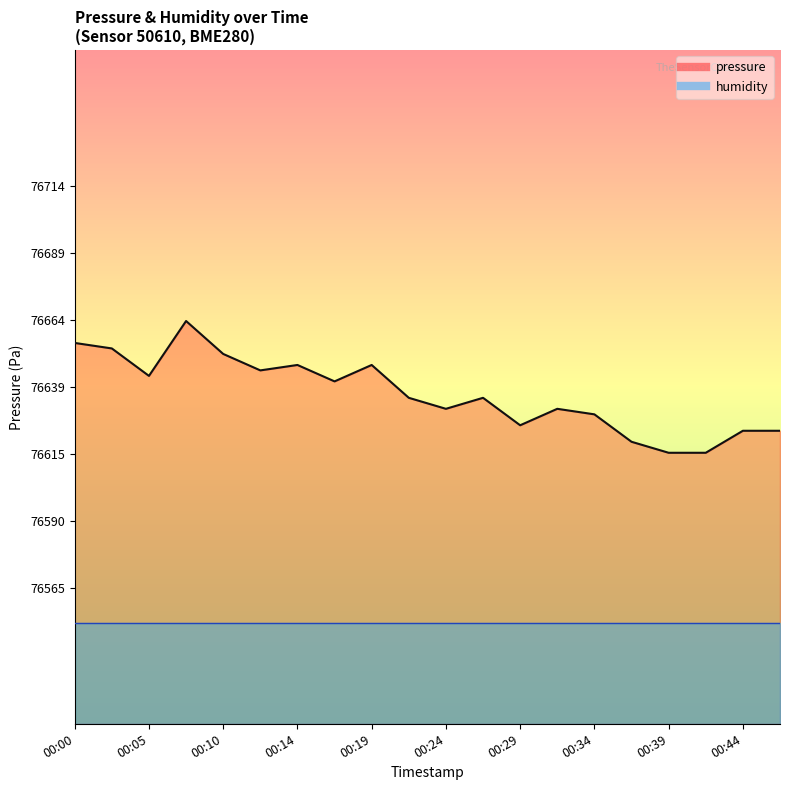

How many lines are shown in the chart?

2